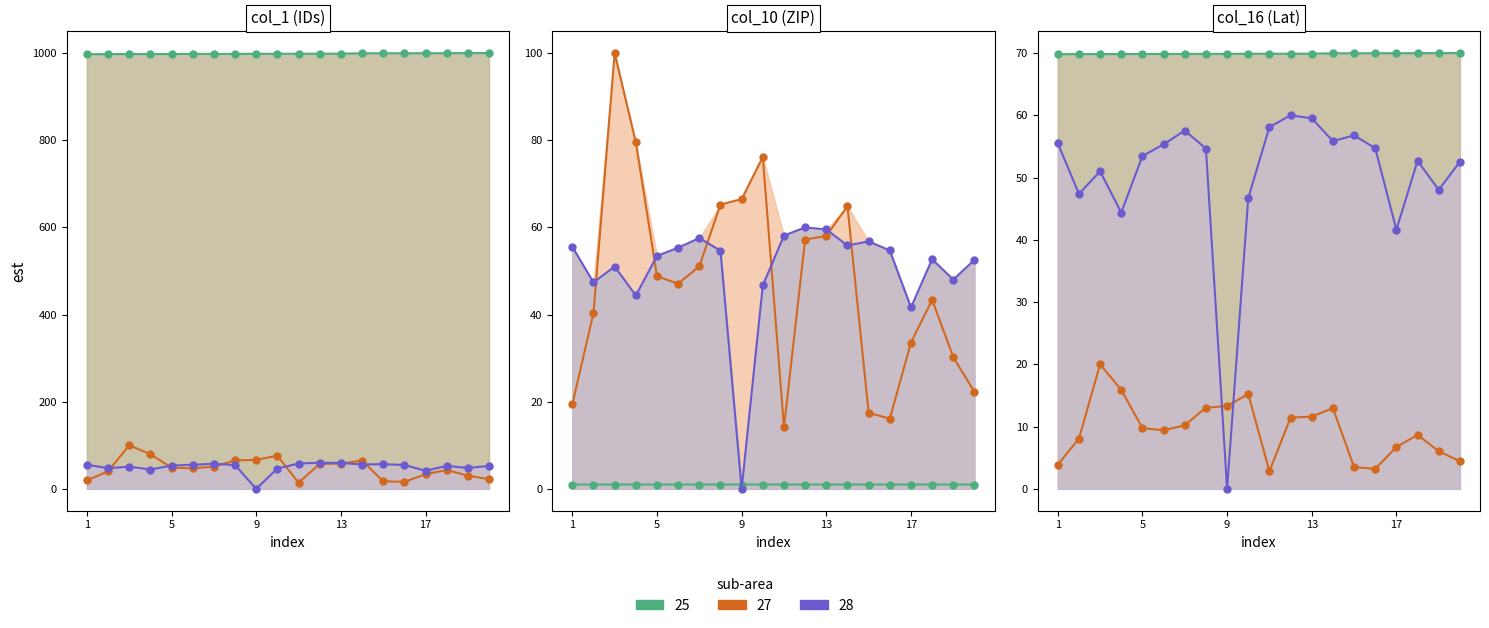

What is the total value across all series at 5?

1100.1